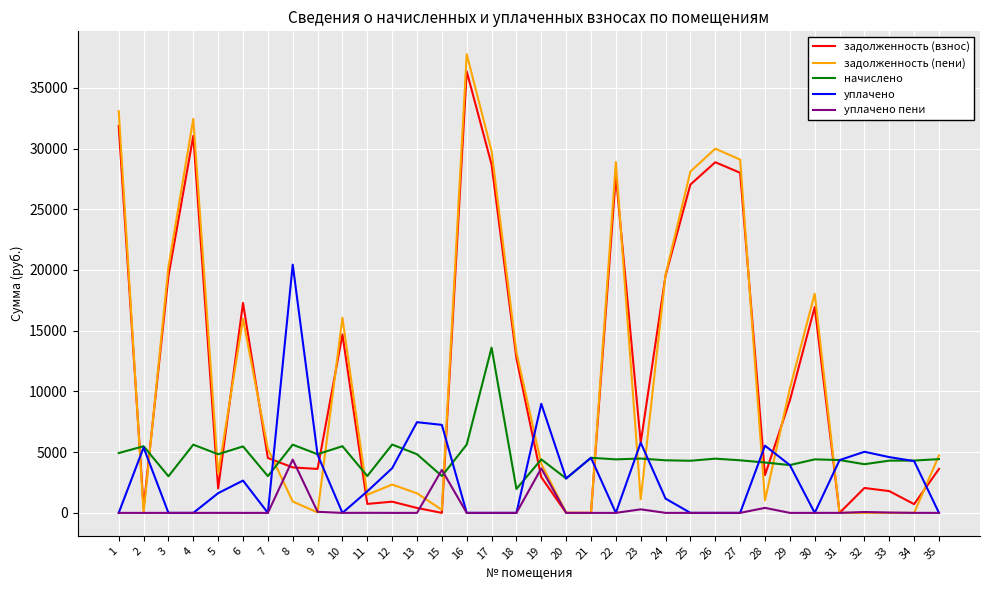

How many categories are shown in the chart?

34